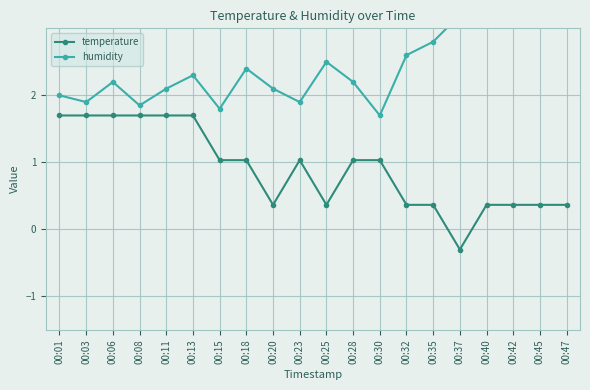

Is it true that temperature equals 1.7 at 00:03?

True